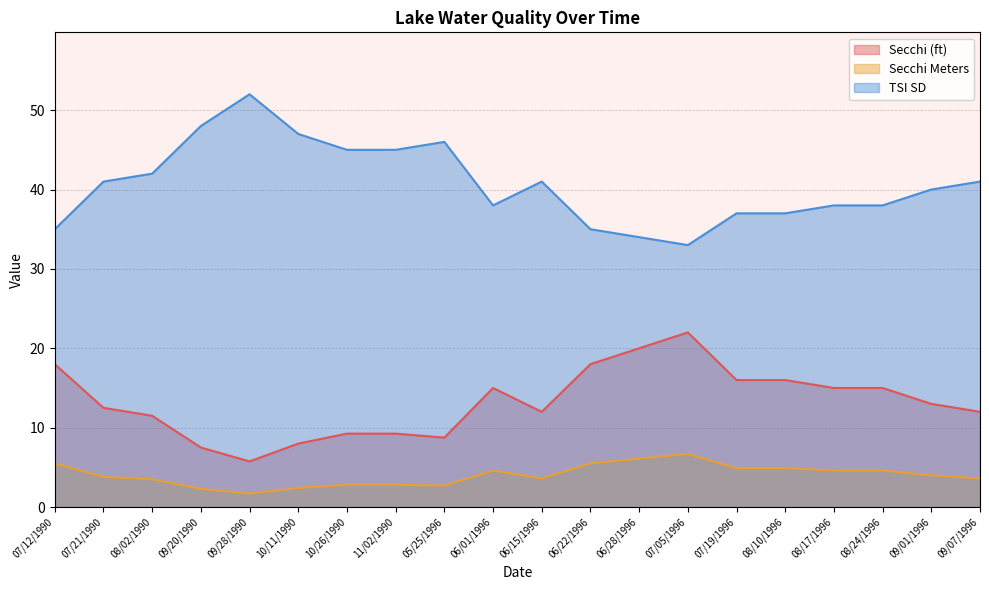

Is it true that Secchi Meters equals 1.8 at 06/01/1996?

False